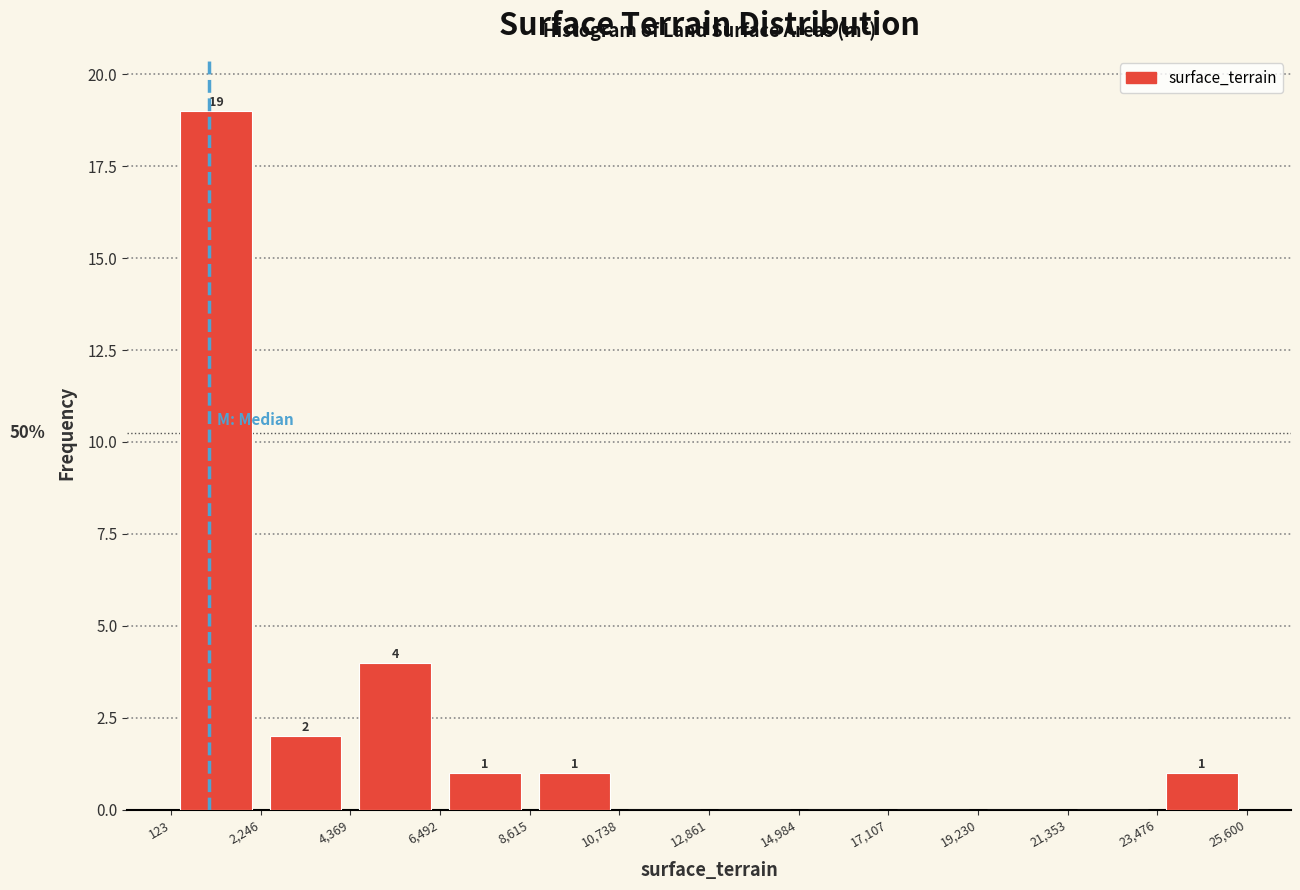

Which range on the x-axis has the tallest bar?

123 to 2,246